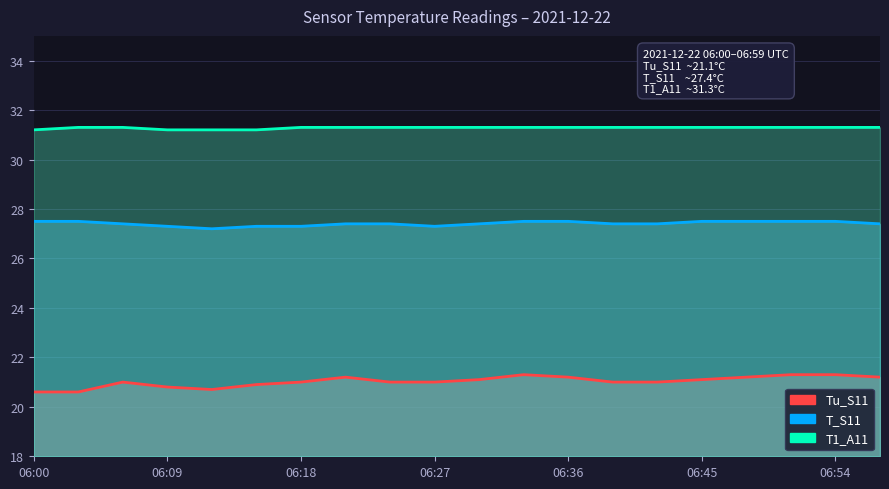

What is the sum of all T_S11 values?

548.2